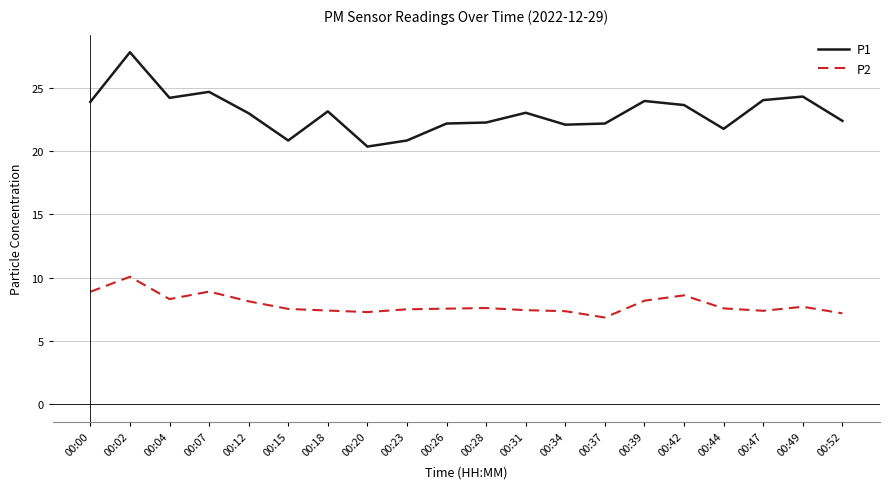

True or false: P2 has a value of 7.5 at 00:23.

True